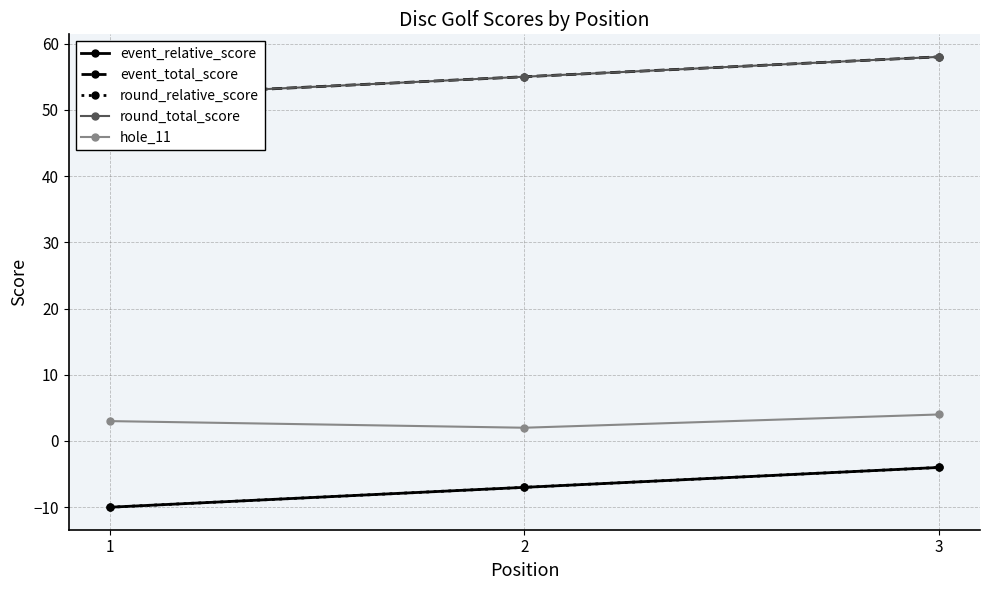

Which category has the lowest value in the round_total_score series?

1